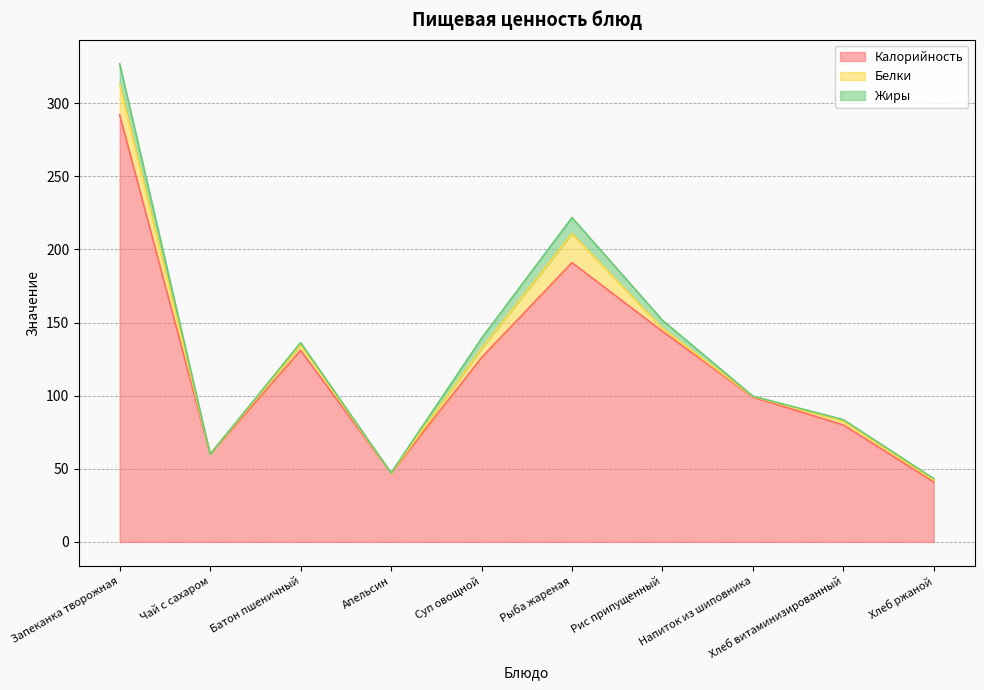

Is it true that Калорийность equals 200.6 at Батон пшеничный?

False